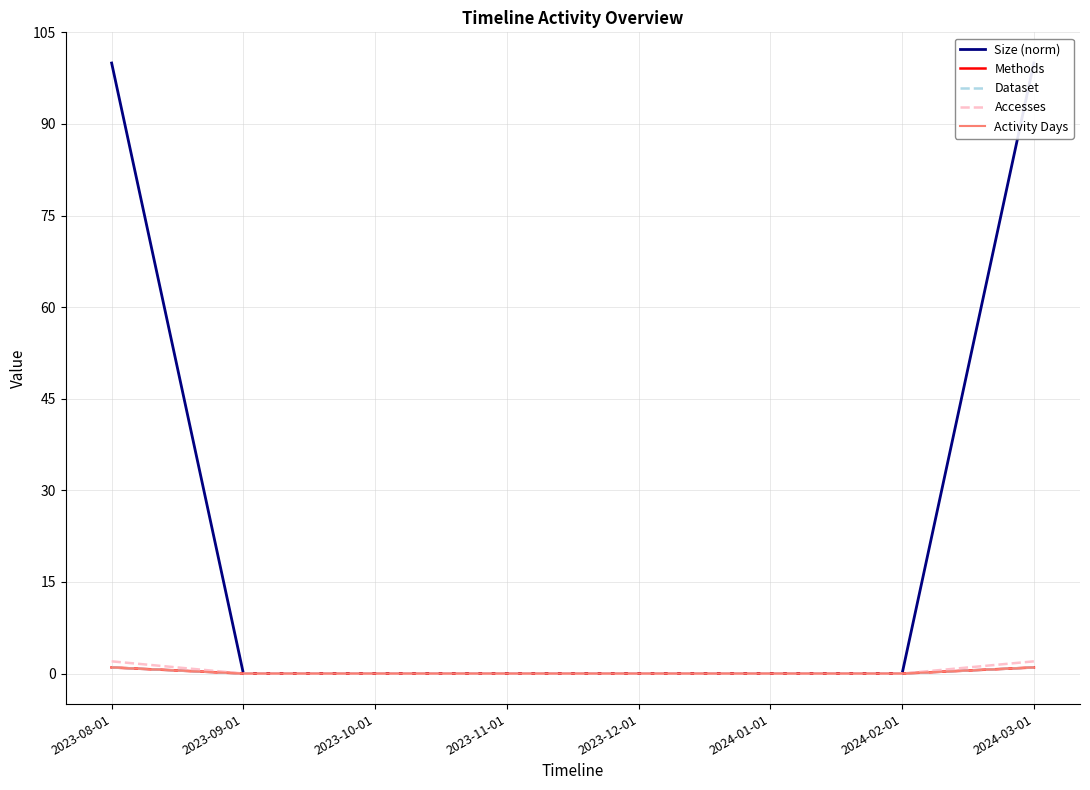

What is the difference between the Accesses values at 2024-03-01 and 2024-02-01?

2